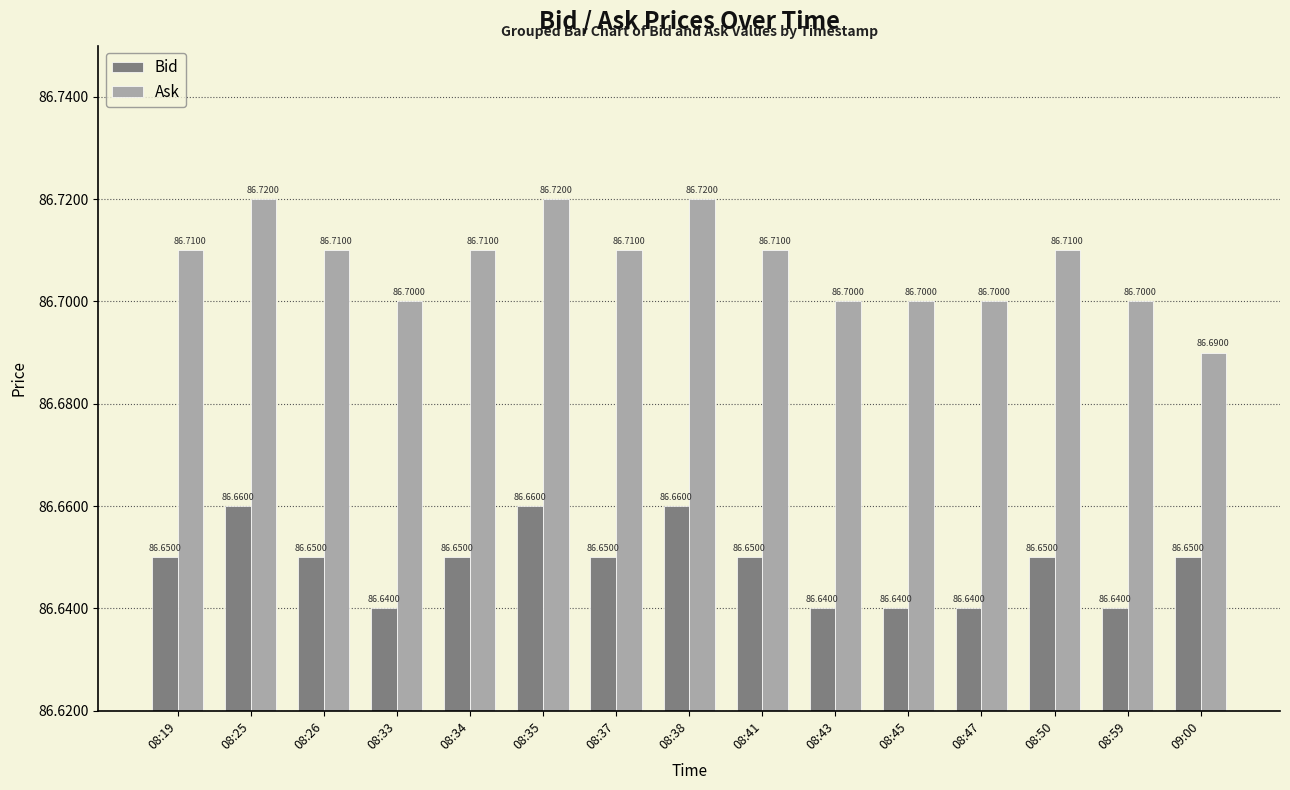

How many categories are shown in the chart?

15